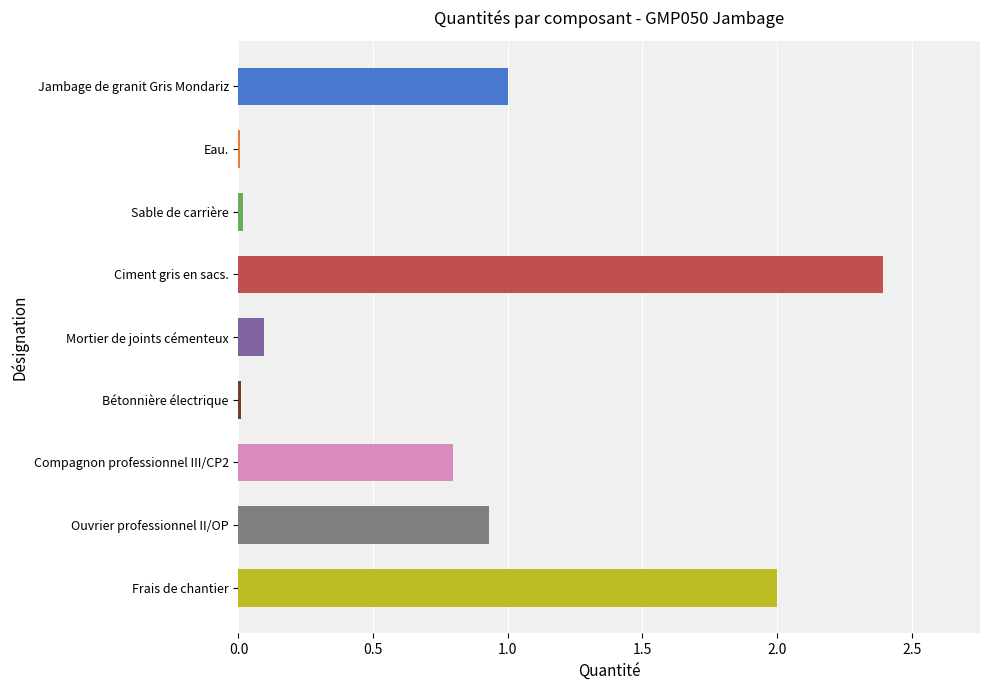

Which label corresponds to the largest value in the chart?

Ciment gris en sacs.